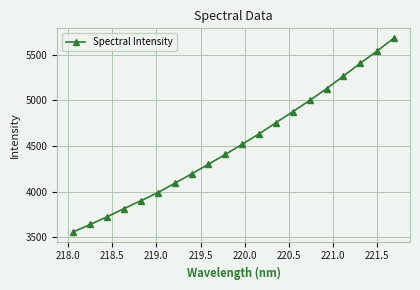

What is the sum of all values?

90434.7